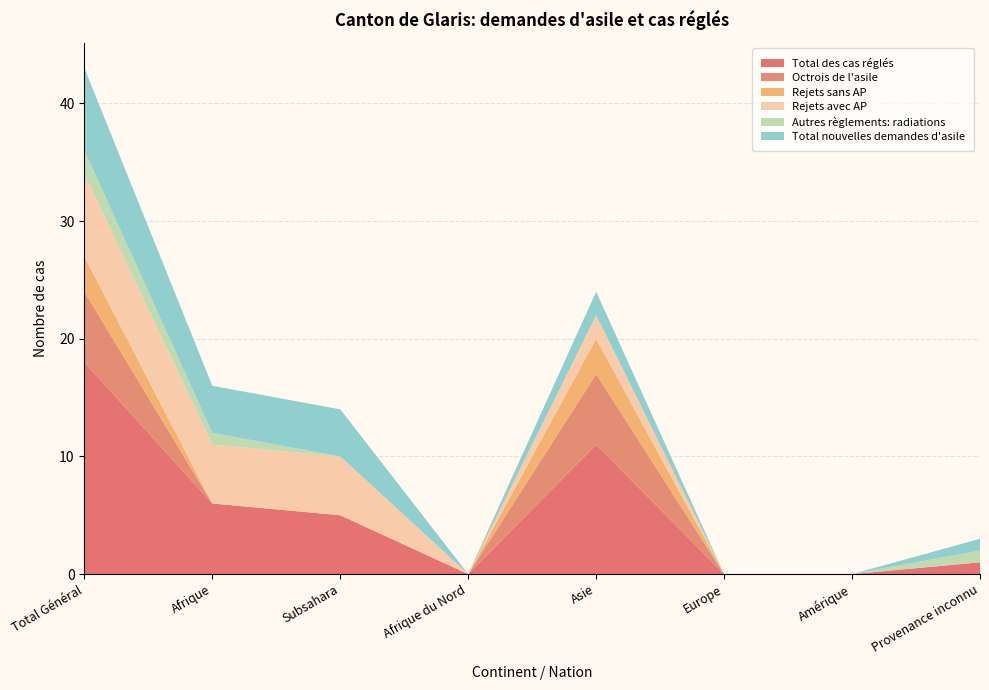

Reading left to right, transcribe all the data shown in this chart.

Total des cas réglés: 18	6	5	0	11	0	0	1
Octrois de l'asile: 6	0	0	0	6	0	0	0
Rejets sans AP: 3	0	0	0	3	0	0	0
Rejets avec AP: 7	5	5	0	2	0	0	0
Autres règlements: radiations: 2	1	0	0	0	0	0	1
Total nouvelles demandes d'asile: 7	4	4	0	2	0	0	1